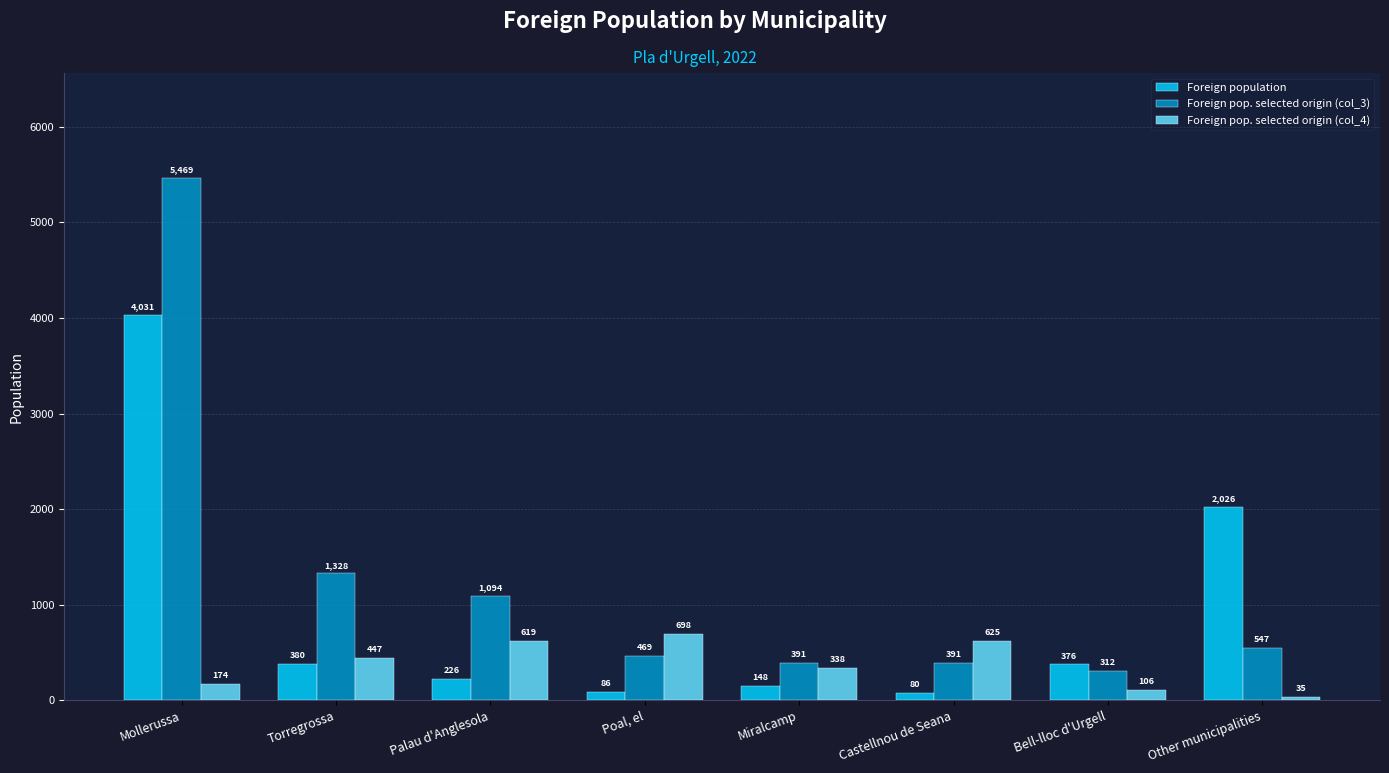

At which label is Foreign pop. selected origin (col_4) closest to 366?

Miralcamp